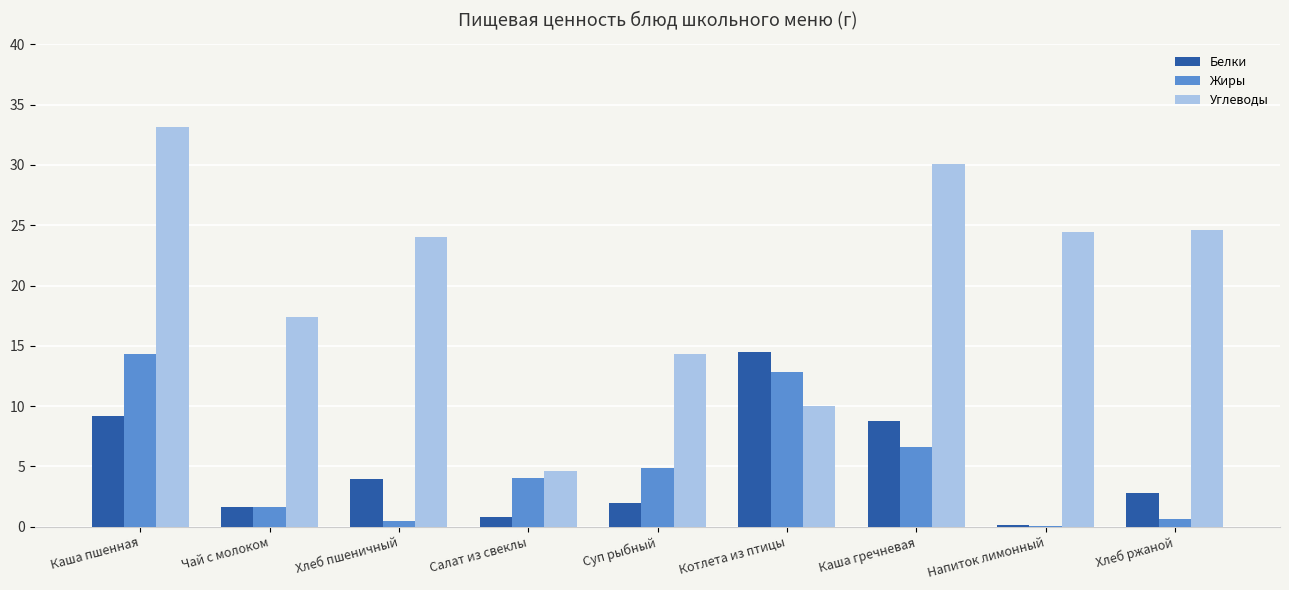

Between Каша пшенная and Чай с молоком, which series saw the biggest shift?

Углеводы